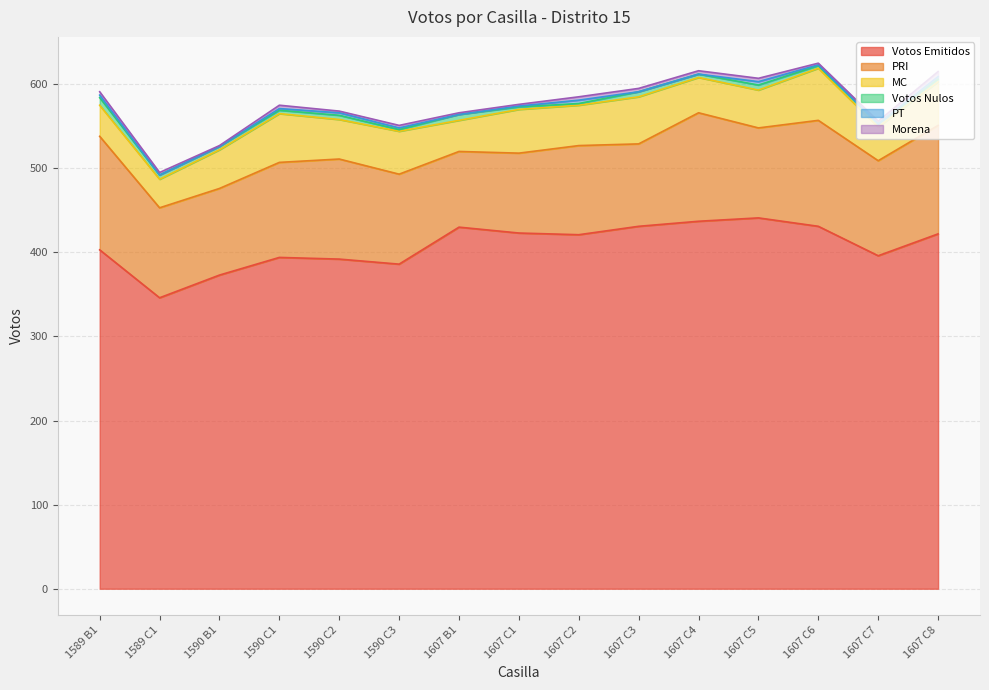

The value of Votos Nulos at 1607 C8 is 3. True or false?

True